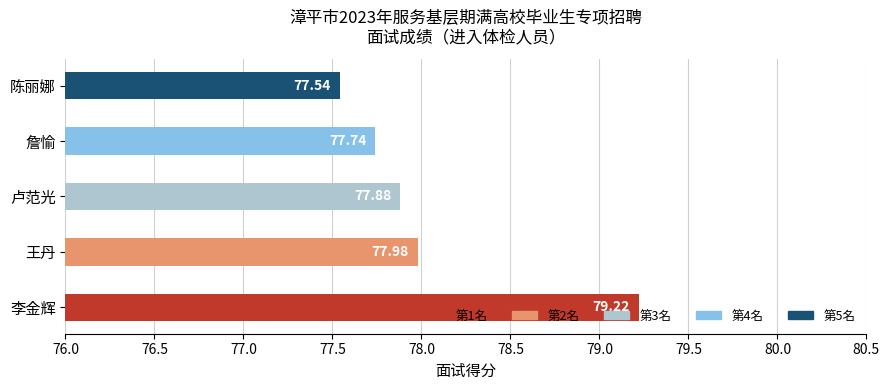

Where is the data nearest to the value 78?

王丹